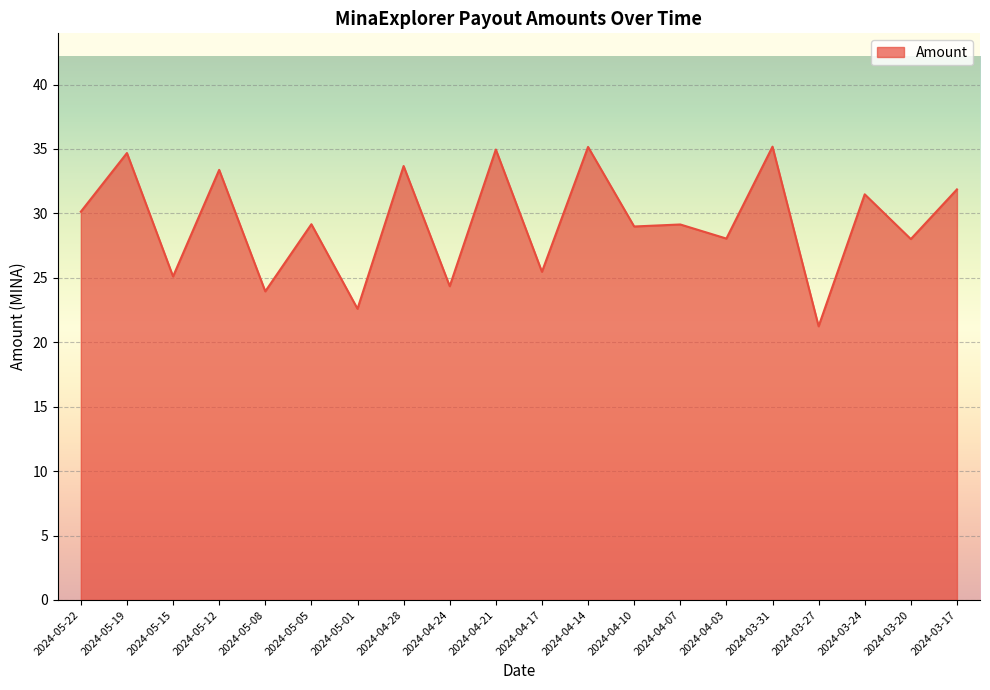

What is the approximate value at 2024-05-12?

33.4